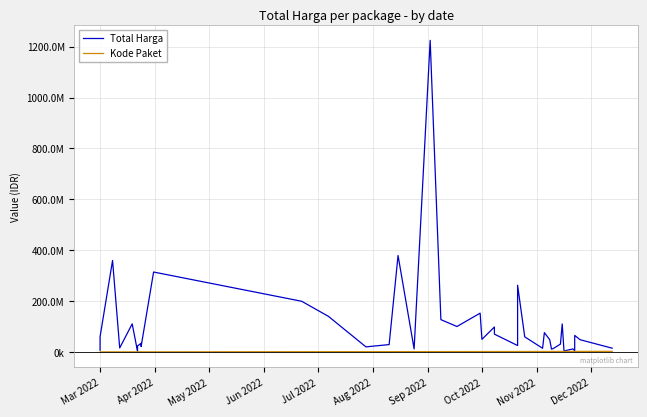

Reading left to right, what are all the values shown in this chart?

Total Harga: 6936000	59935000	359500000	15787200	110389990	2395750	23680800	34132505	27720000	21231000	314121780	199200000	139800000	19950000	29000000	379075000	12000000	1224682000	127000000	100000000	152477000	49478000	98000000	70000000	25200000	262118150	59375000	14400000	75920000	48140000	11100000	13442000	30800000	110000000	3825000	11800000	5093000	65000000	48140000	14750000
Kode Paket: 378630	378667	409855	434878	470979	481472	481528	494126	494315	494589	529386	947278	1061266	1205257	1279649	1308563	1354517	1409947	1440709	1502912	1597005	1602603	1659185	1659934	1788370	1785781	1820441	1935089	1949122	1980186	1993460	2011140	2037404	2053931	2065183	2121450	2139573	2135660	2174549	2346755